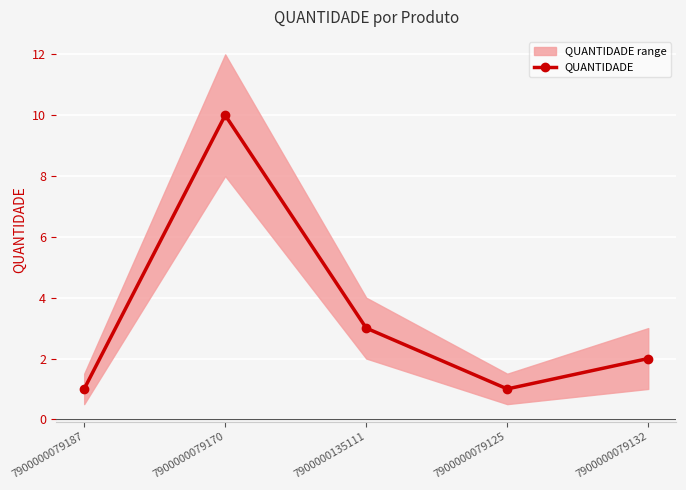

At which category does the chart reach its peak across all series?

7900000079170